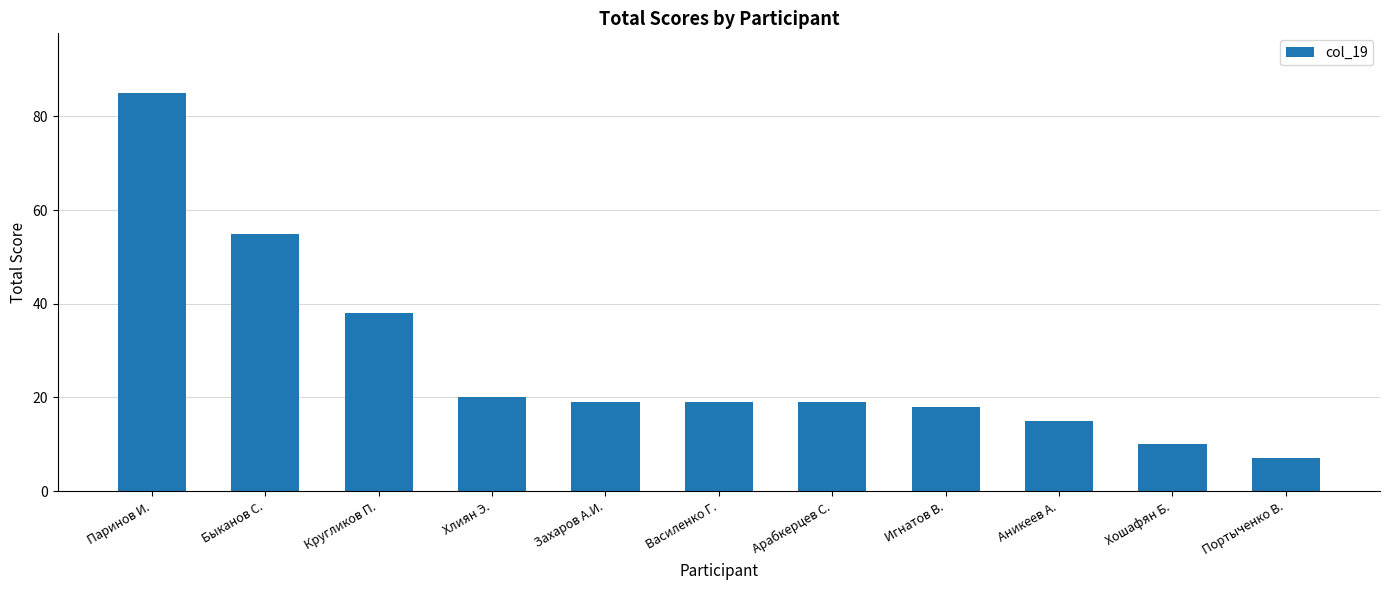

What is the change in value from Хлиян Э. to Арабкерцев С.?

-1